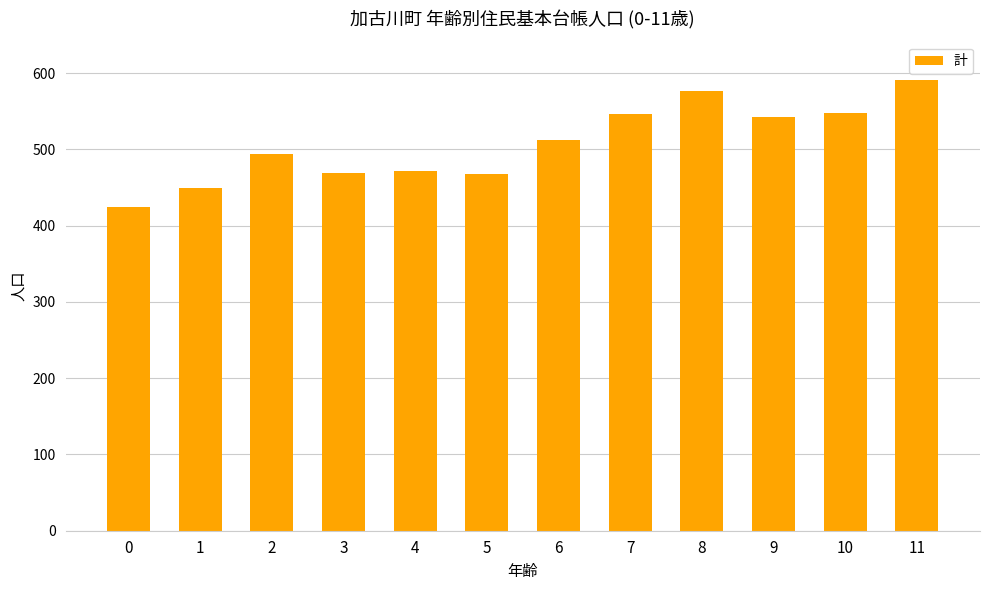

What value does the data have at 7?

546